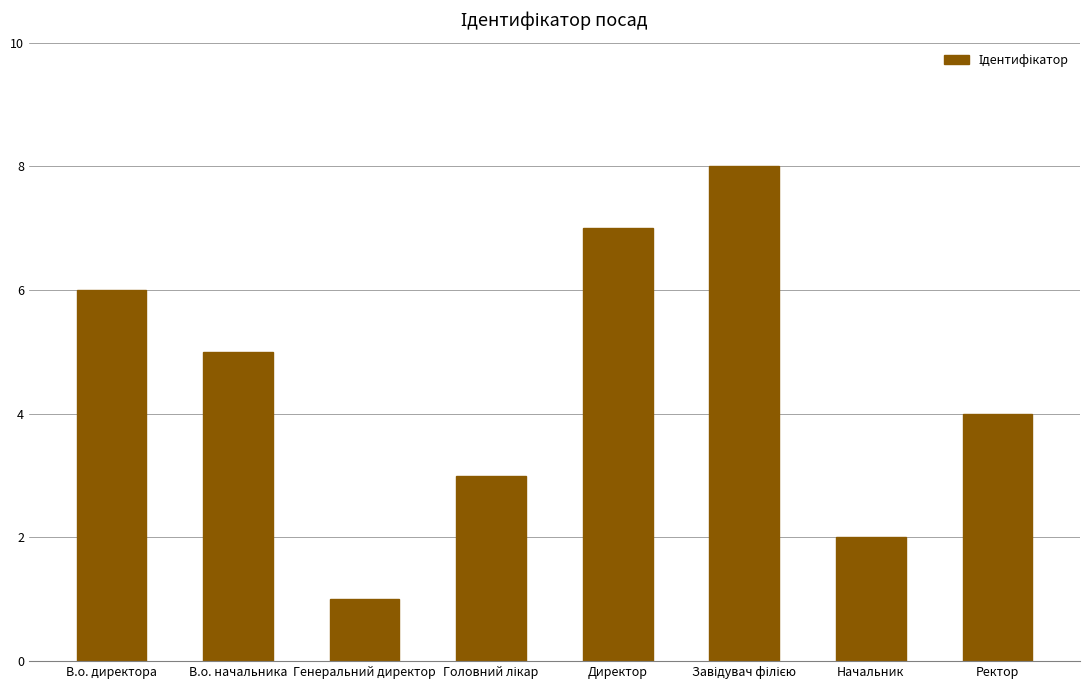

What is the difference between the values at Ректор and Начальник?

2